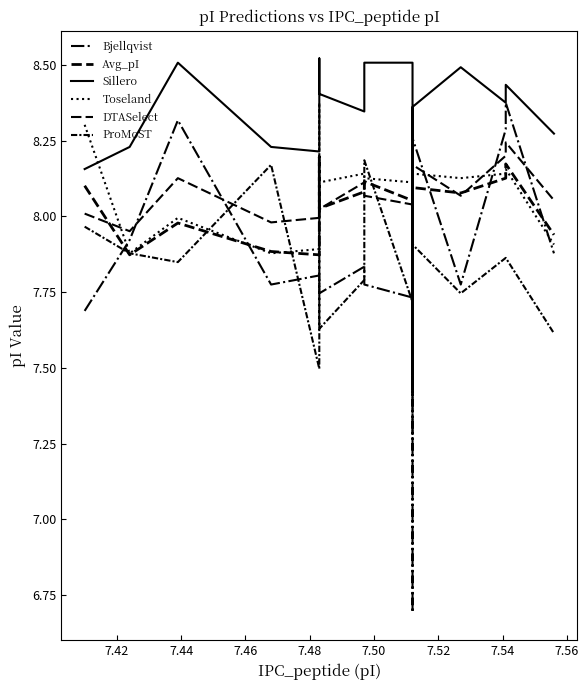

Does the chart have visible grid lines?

No